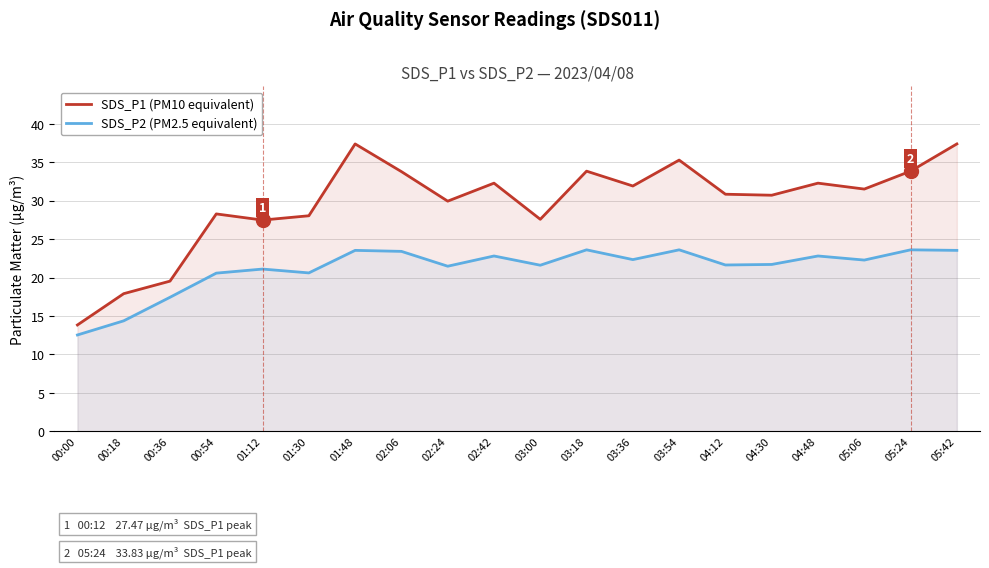

True or false: SDS_P1 (PM10 equivalent) and SDS_P2 (PM2.5 equivalent) intersect in this chart.

False